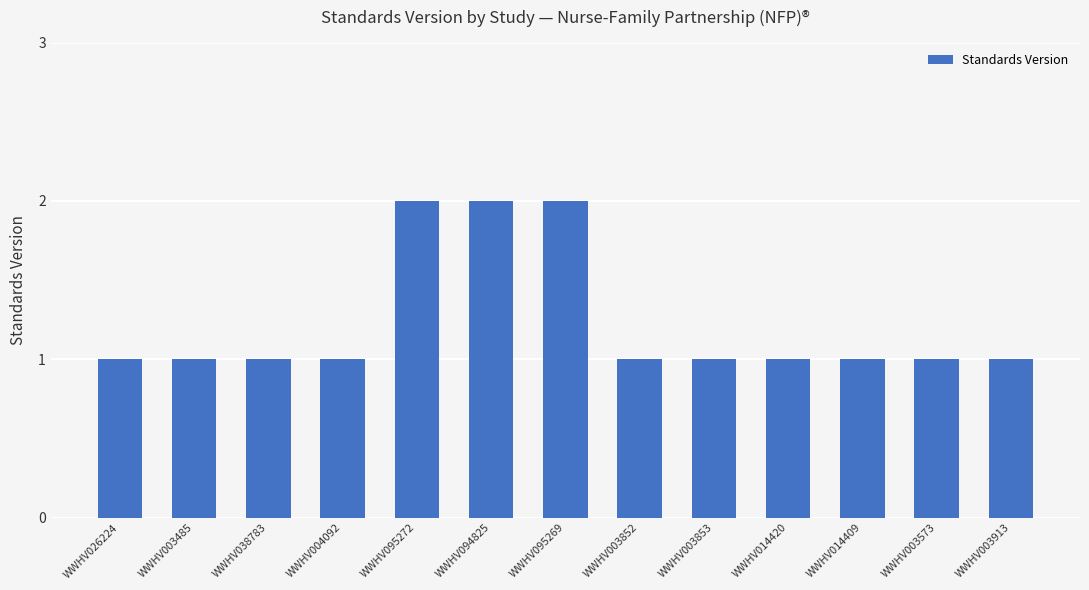

What is the difference between the second highest and second lowest values?

1